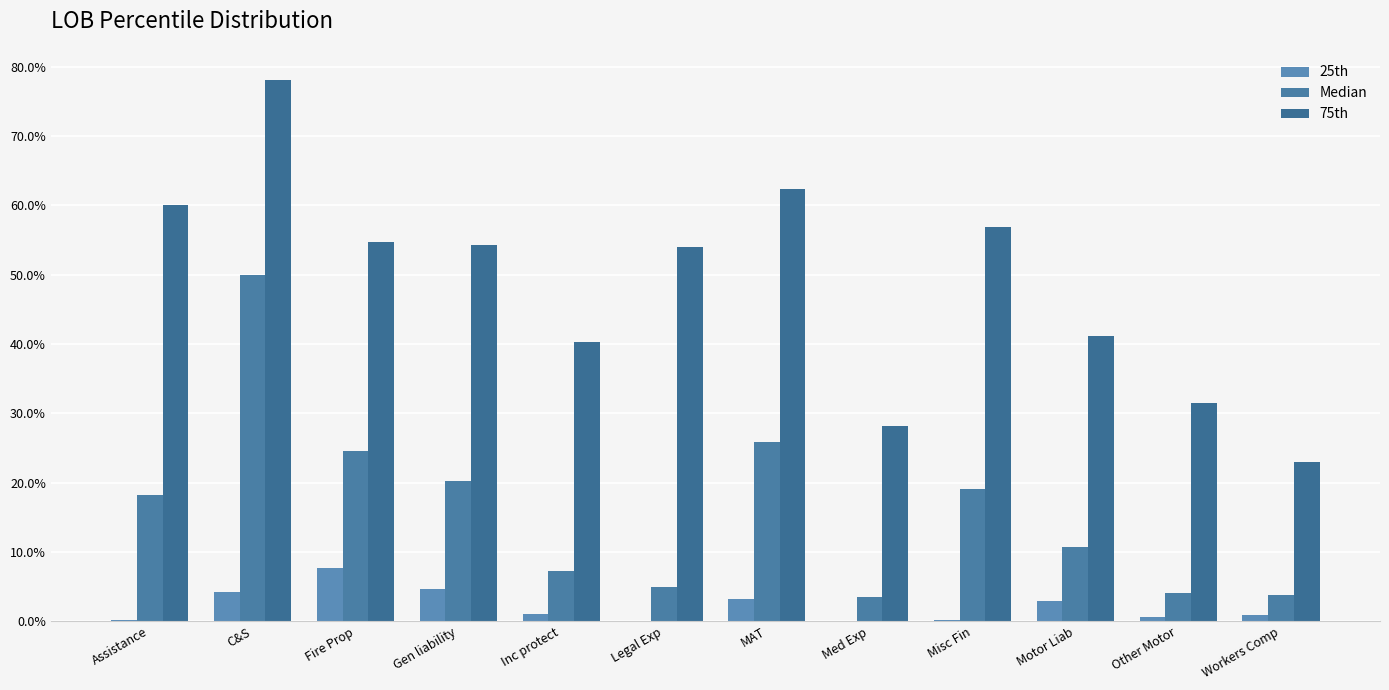

Which category has the highest value across all series?

C&S